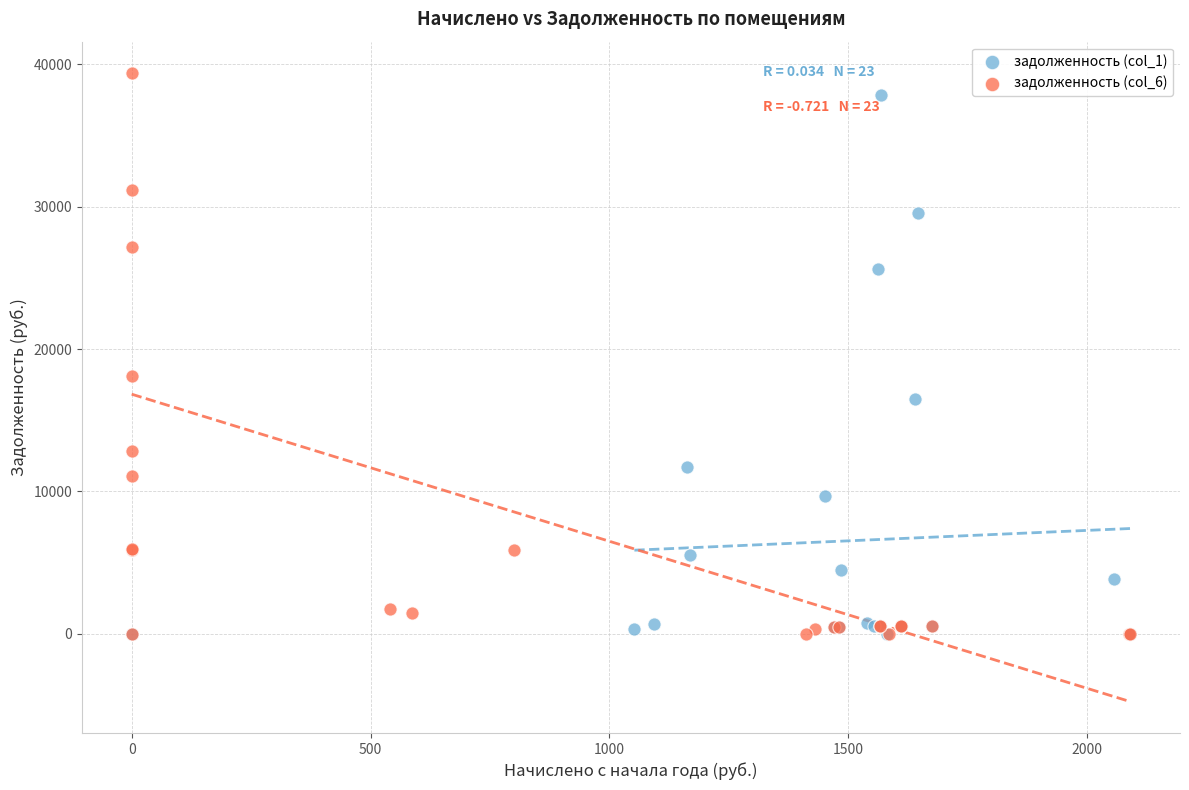

Which series contains the highest Y value?

задолженность (col_6)